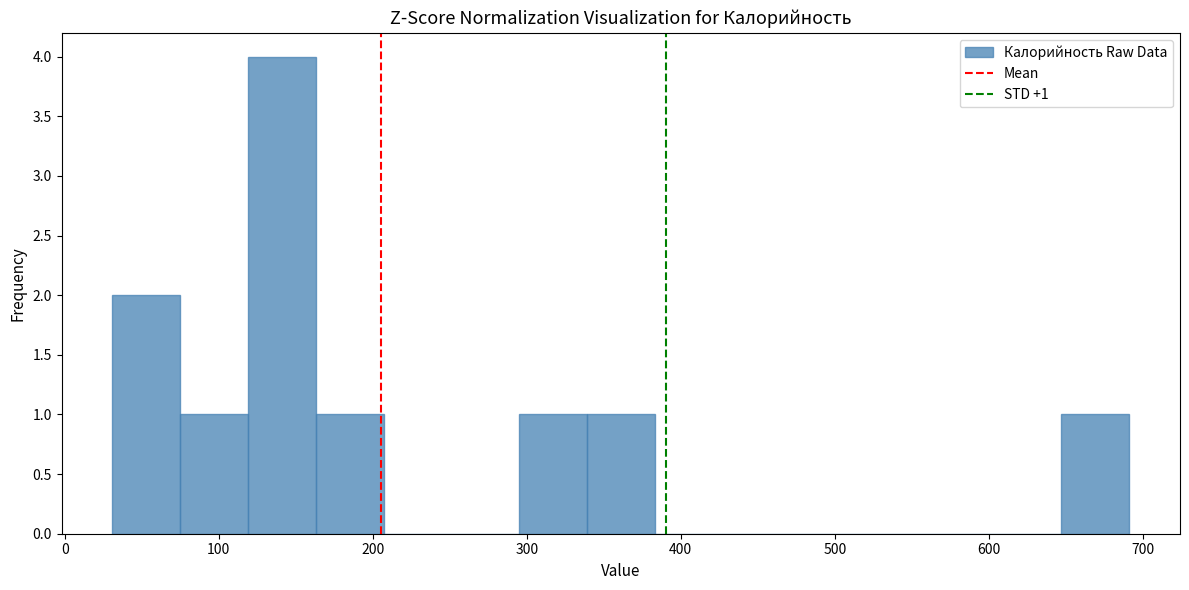

Over which range of the x-axis is the bar tallest?

120 to 160